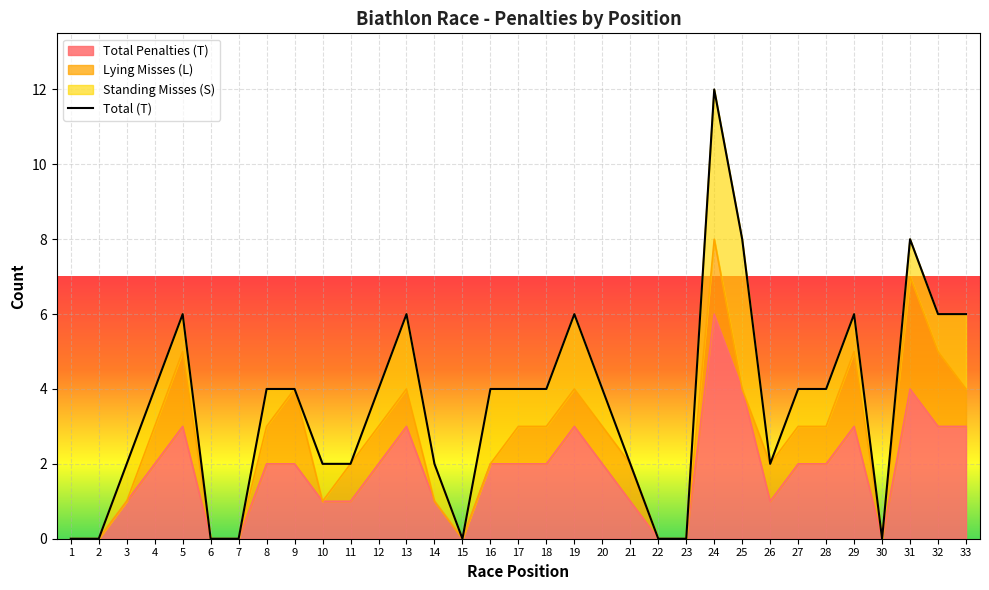

At which label does Lying Misses (L) first exceed 1?

5